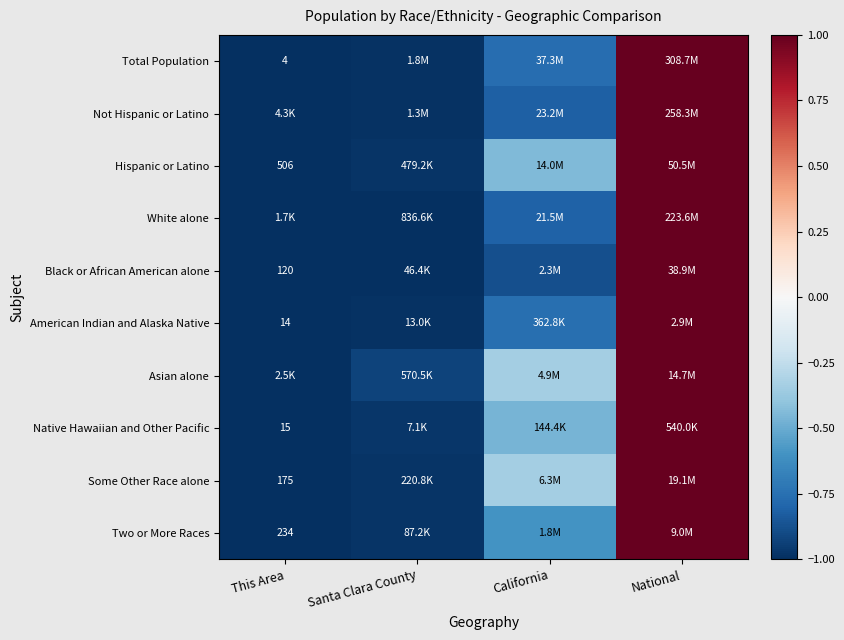

Rank the categories by American Indian and Alaska Native value from lowest to highest.

This Area, Santa Clara County, California, National